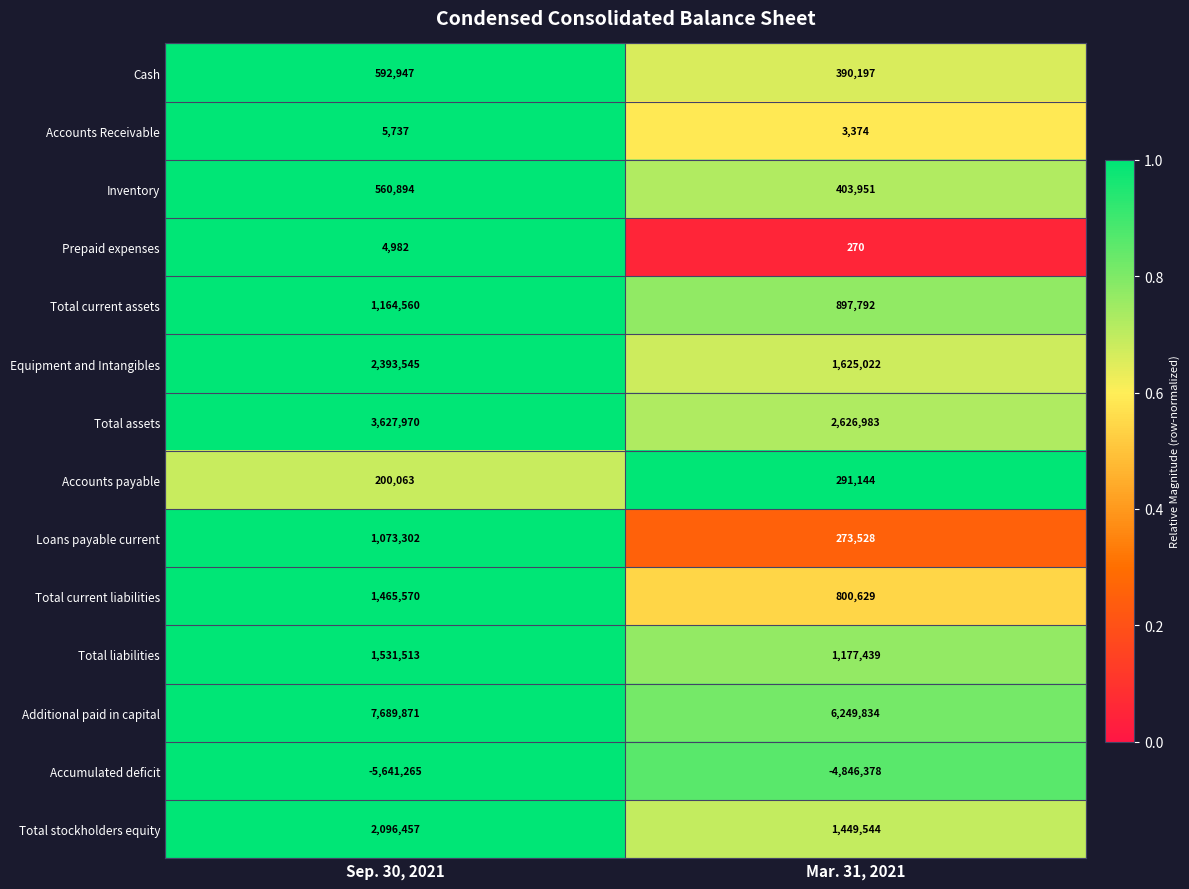

Rank the categories by Total current liabilities value from highest to lowest.

Sep. 30, 2021, Mar. 31, 2021